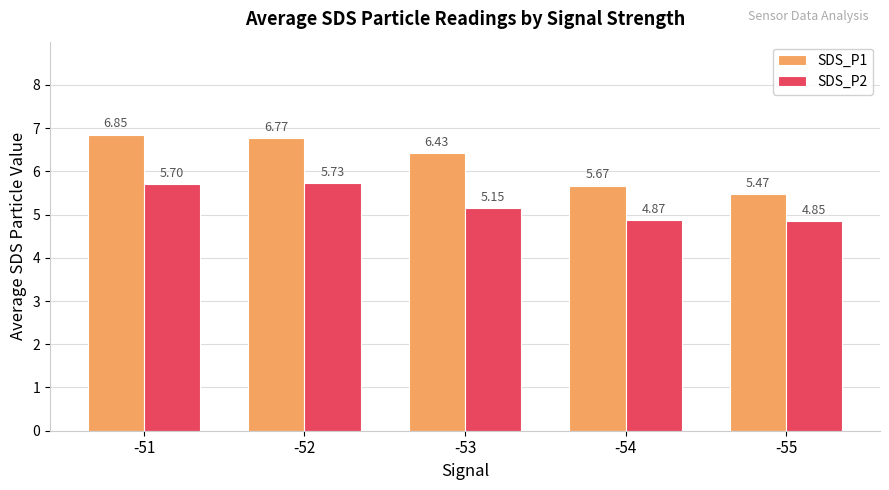

Which label corresponds to the smallest value in the chart?

-55